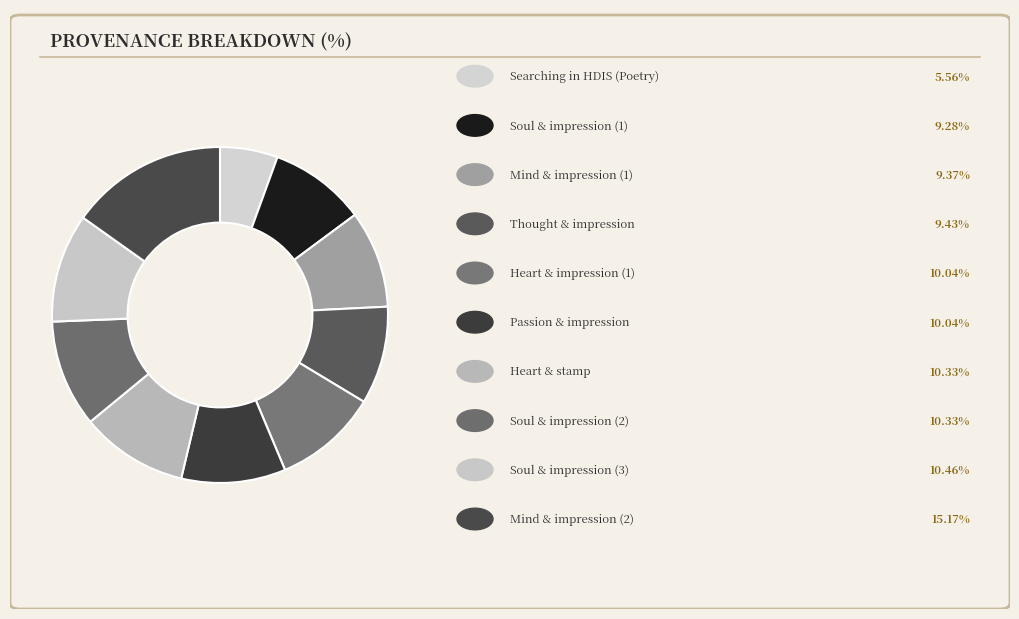

How many slices are in this pie chart?

10